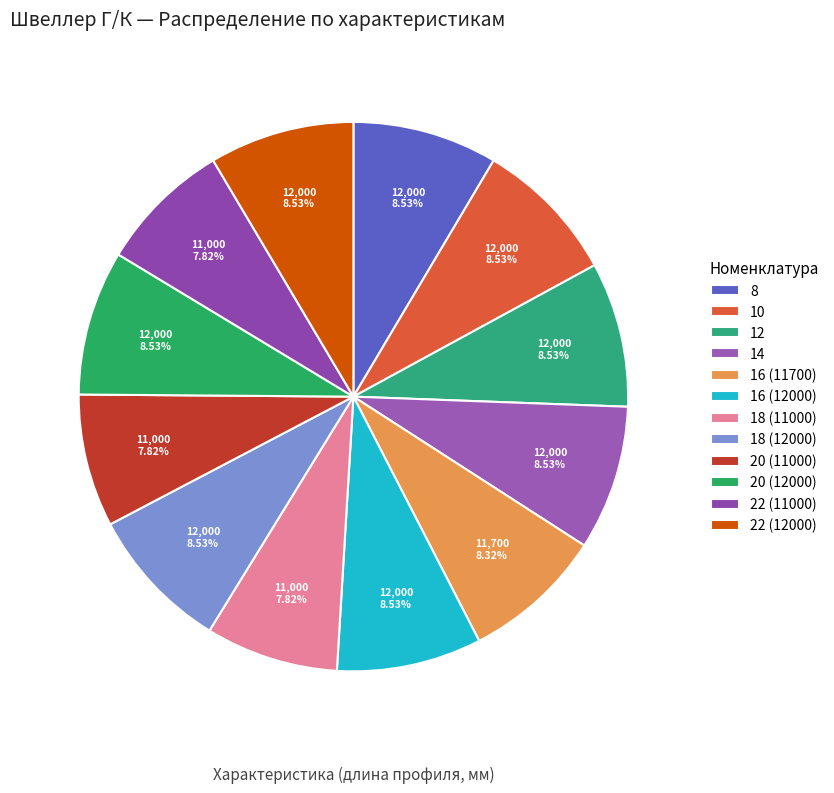

What percentage is the 22 (12000) slice, to the nearest percent?

9%